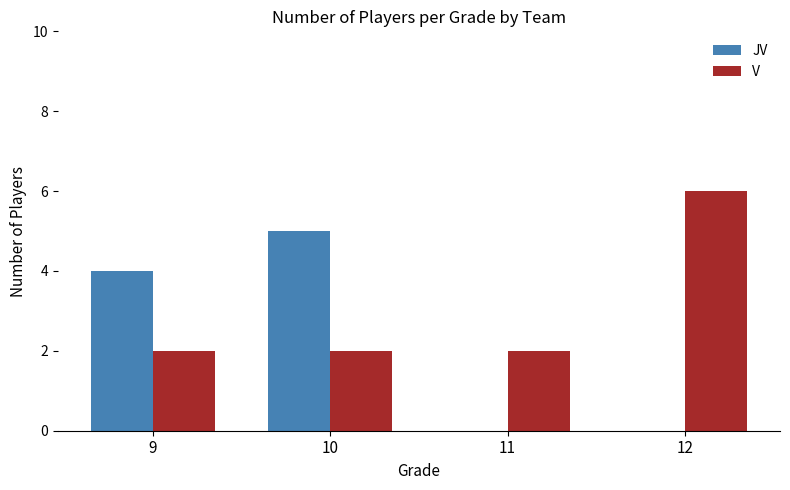

Count the number of categories in the chart.

4